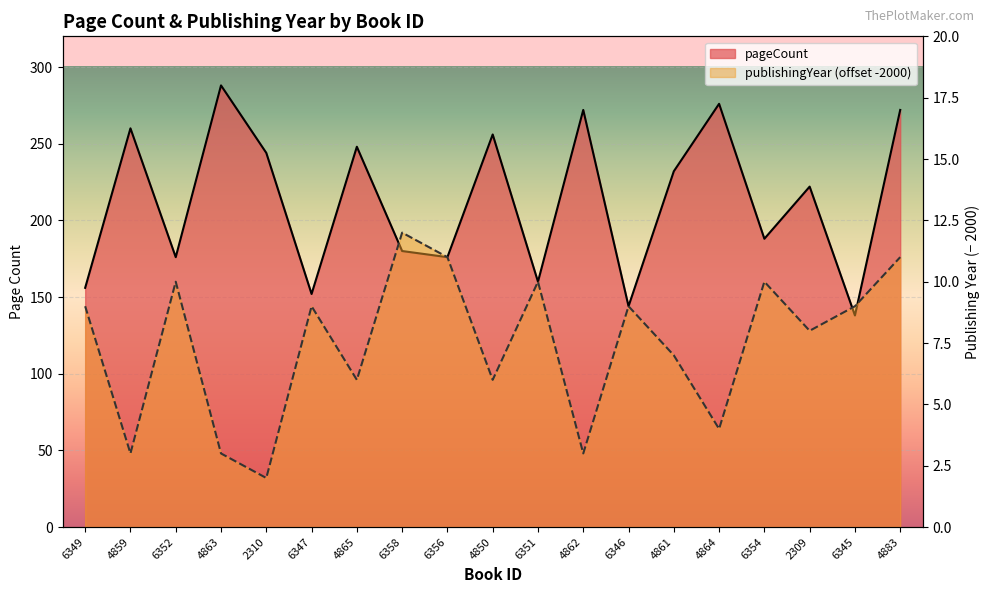

True or false: pageCount and publishingYear intersect in this chart.

False